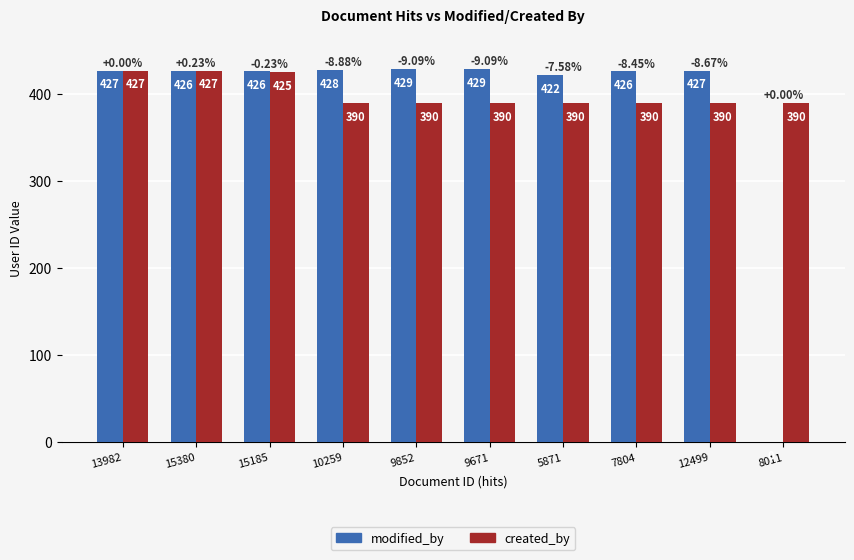

Which series changed the most between 10259 and 9852?

modified_by